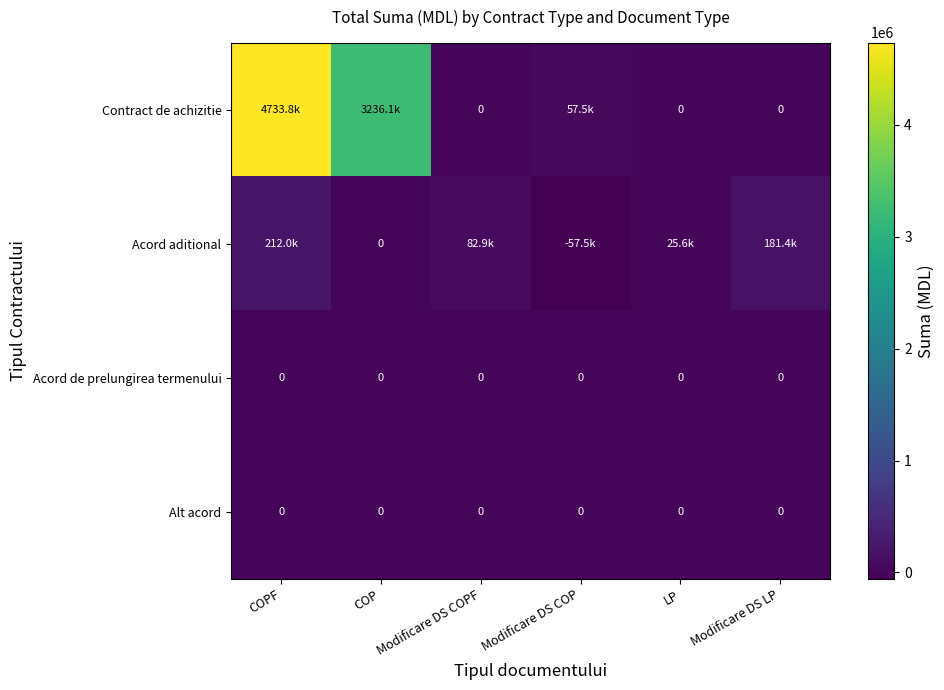

True or false: Acord aditional has a value of 168748.8 at COP.

False